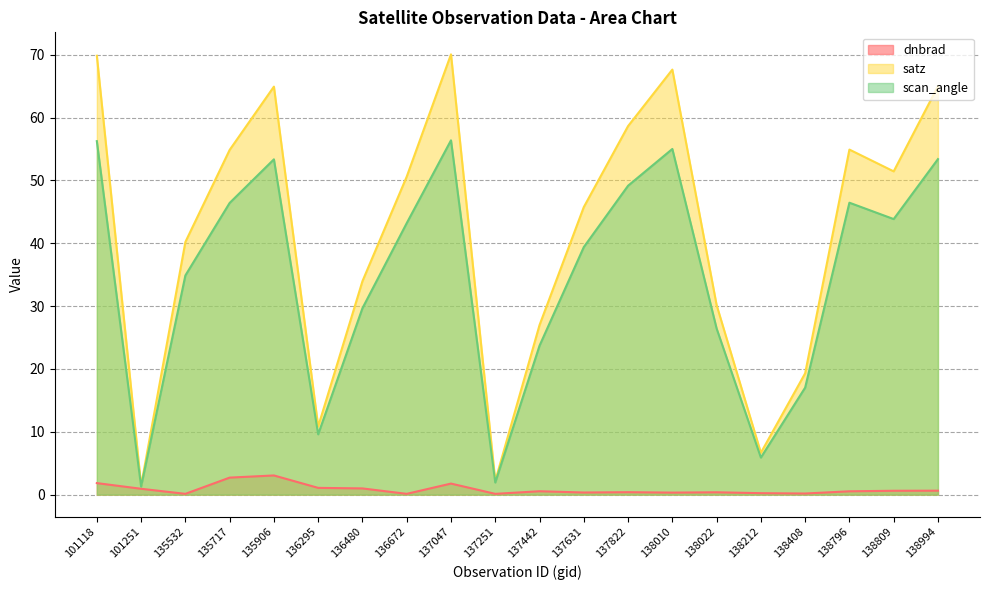

True or false: satz has a value of 54.9 at 138796.

True